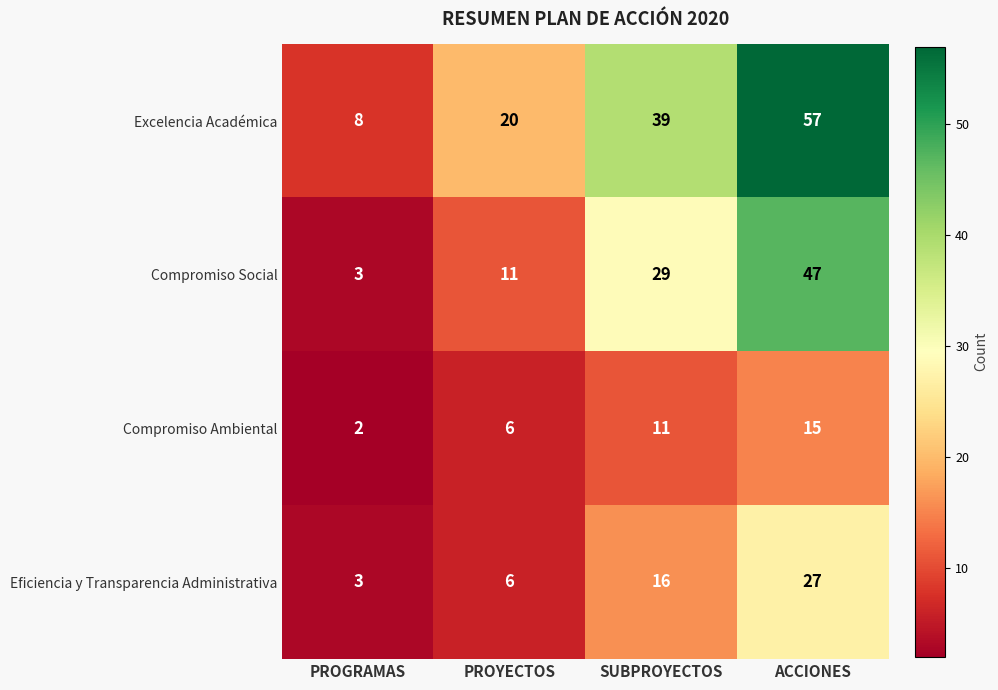

How many data points does each series have?

4